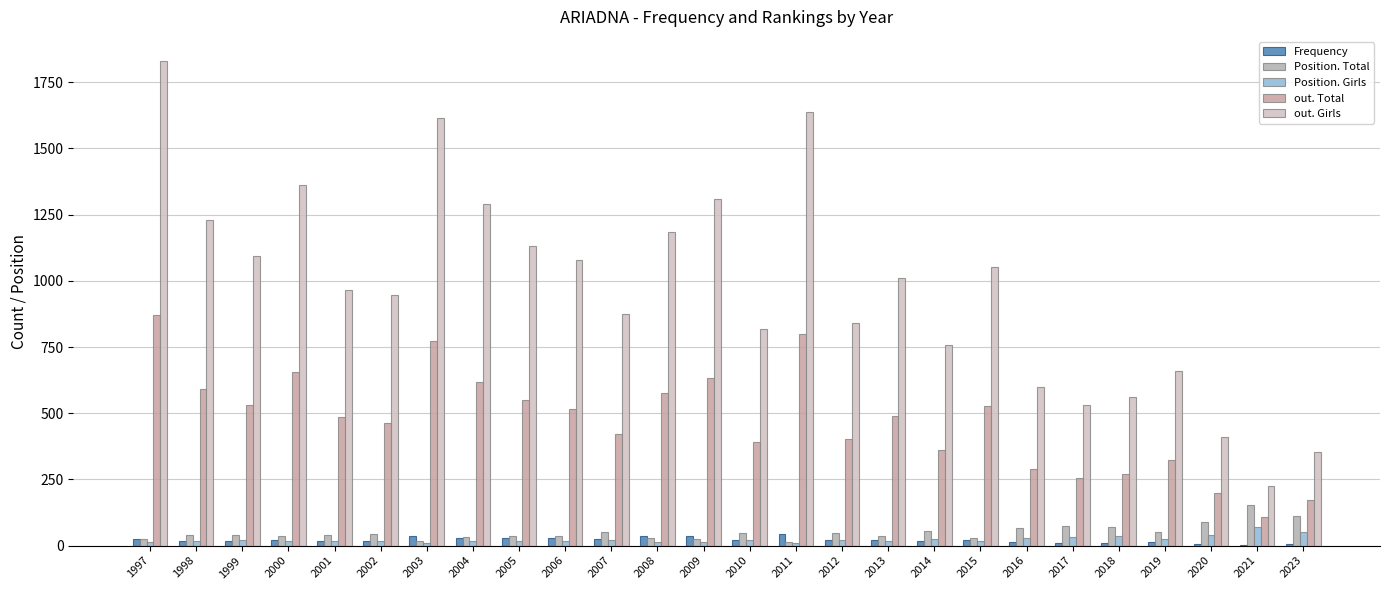

Reading left to right, list all the values displayed in this chart.

Frequency: 25	18	17	23	18	19	35	30	28	28	24	35	35	22	43	20	22	16	22	12	10	10	12	7	4	6
Position. Total: 25	41	40	36	39	43	19	32	38	36	52	28	26	46	14	48	35	54	28	65	74	69	52	91	154	110
Position. Girls: 13	18	20	16	18	19	10	17	17	17	23	14	12	21	8	21	18	26	16	30	33	35	26	39	70	53
out. Total: 870	592	533	654	485	463	773	619	550	515	420	578	634	393	799	403	491	363	529	290	254	269	323	197	108	173
out. Girls: 1830	1230	1095	1362	967	947	1615	1292	1133	1077	873	1186	1309	819	1637	842	1012	757	1053	598	531	561	660	411	227	354